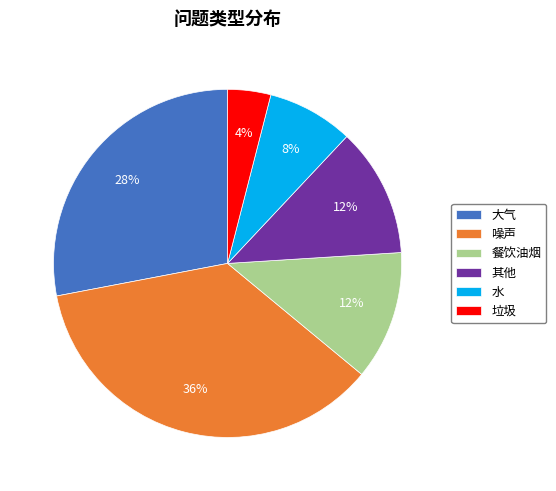

Is it true that 噪声 is 36% of the pie?

True